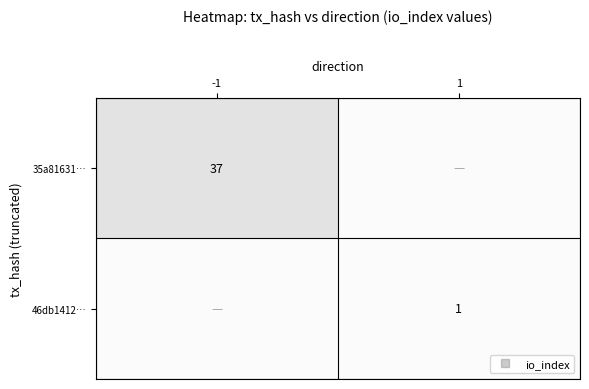

Which series changed the most between -1 and 1?

35a81631…